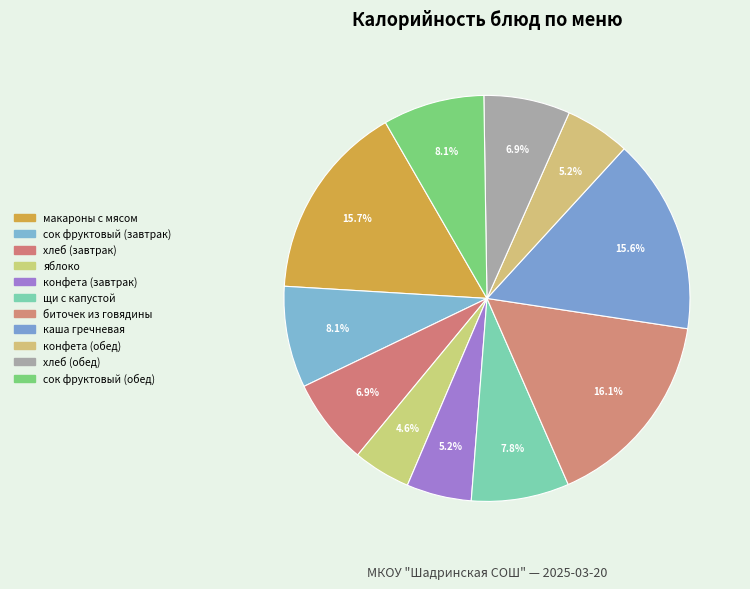

Is there any slice that represents more than half of the pie?

No